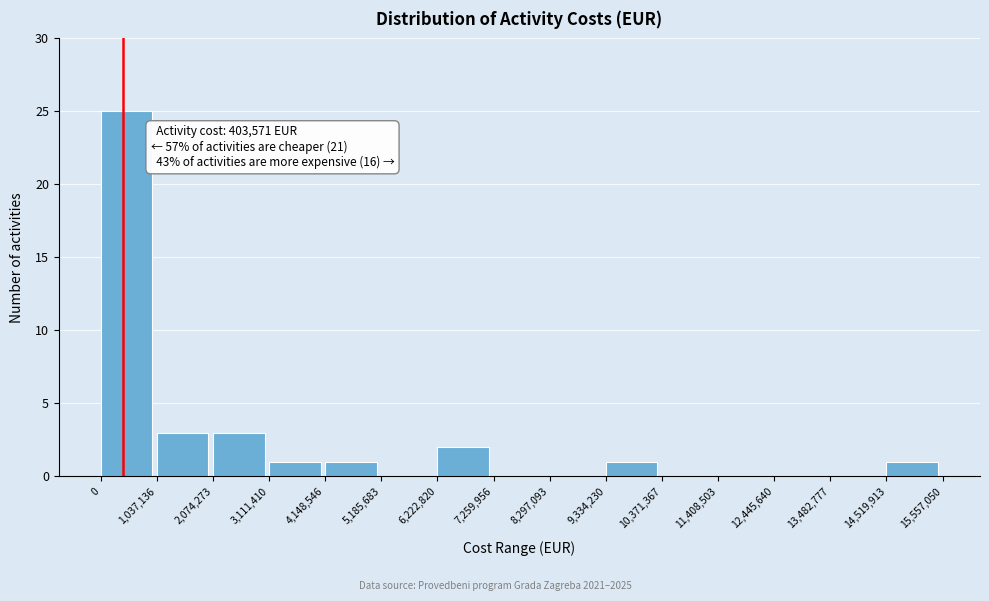

Which range on the x-axis has the tallest bar?

0 to 1,037,136